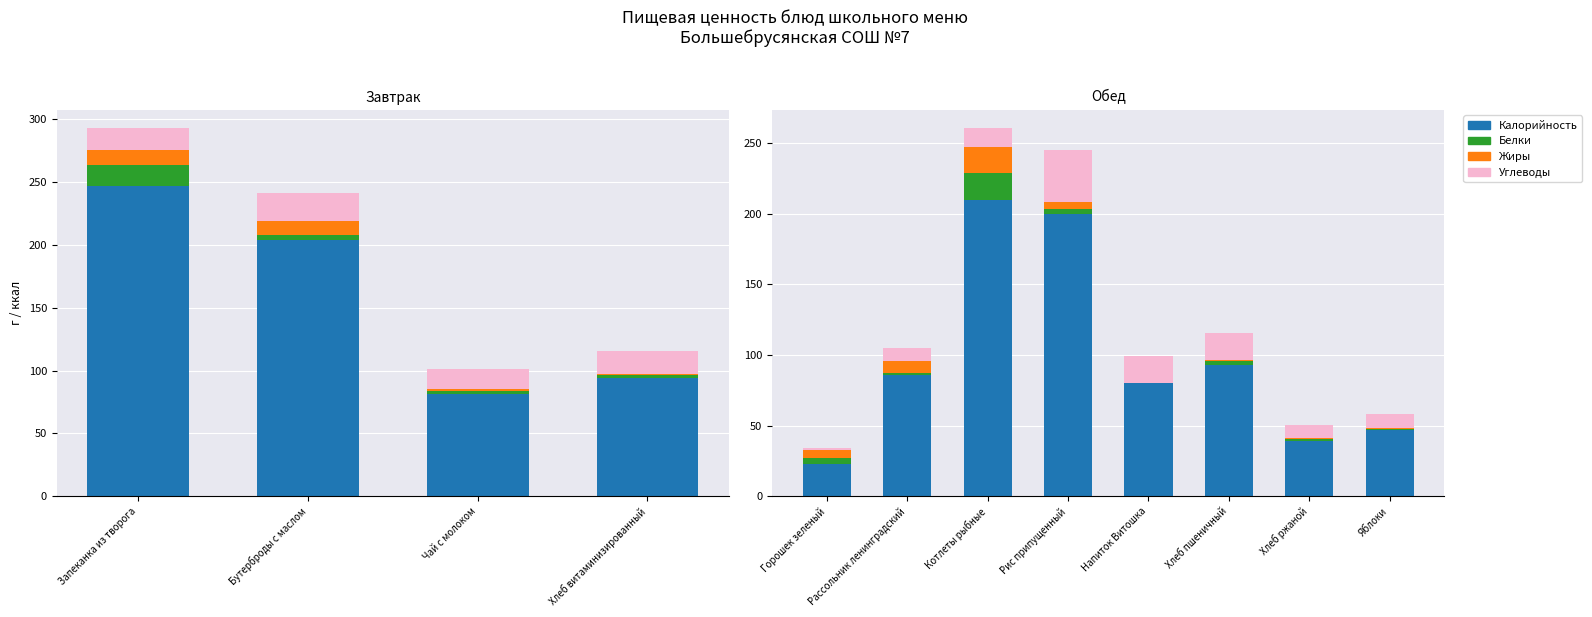

Does the chart contain stacked bars?

No